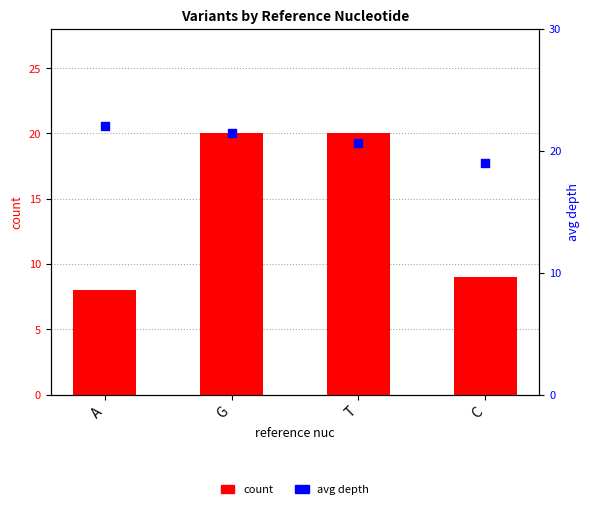

What are all the series names shown in the legend?

count, avg depth